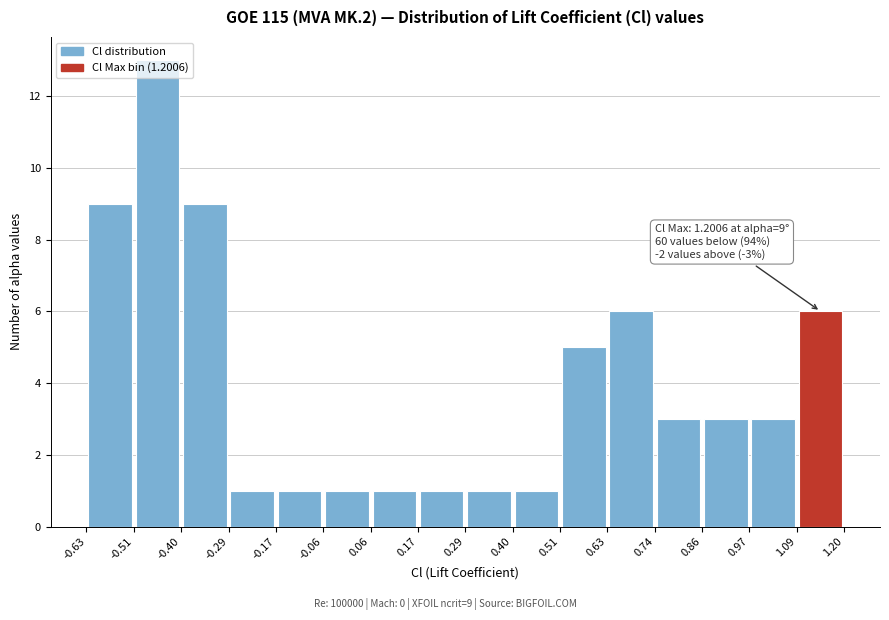

Which range on the x-axis has the tallest bar?

-0.51 to -0.40